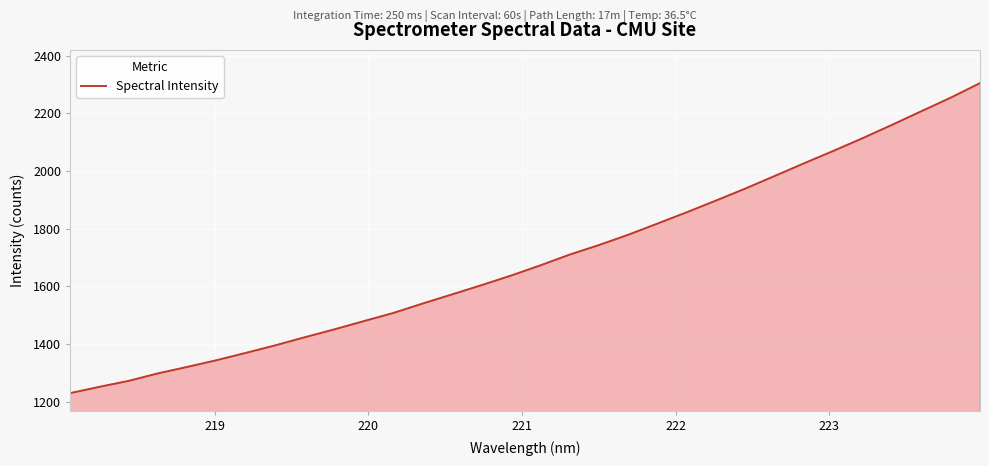

What is the average value?

1695.0